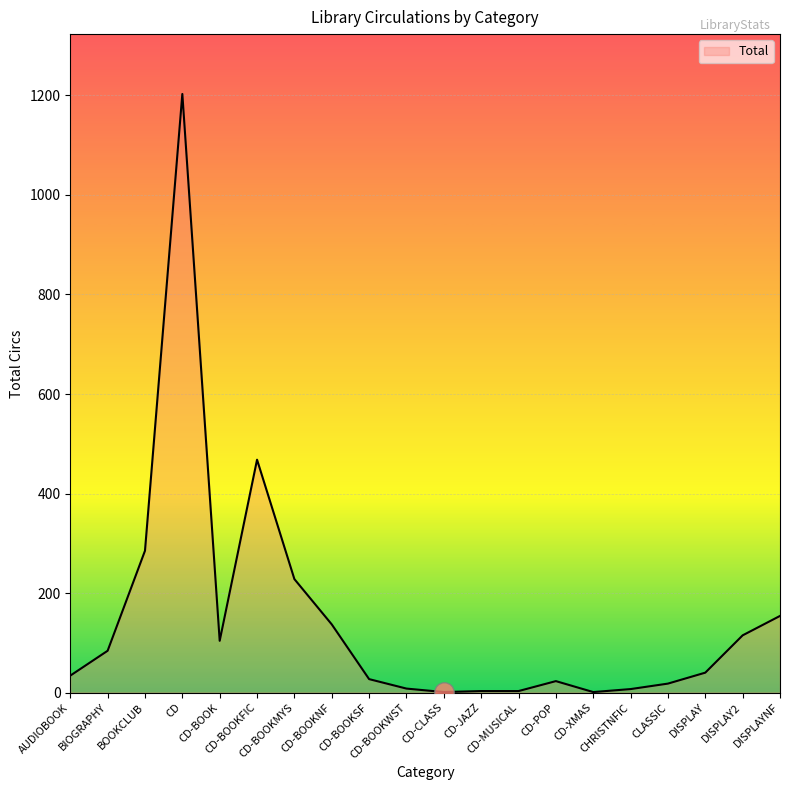

What is the difference between the maximum and minimum values?

1202